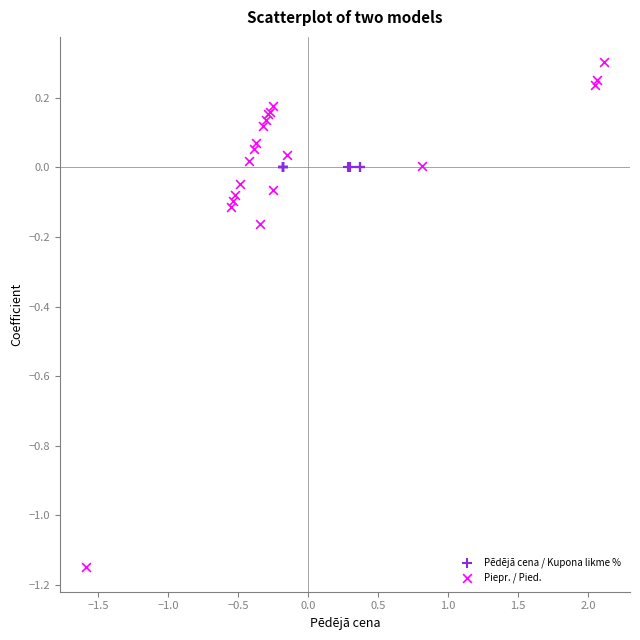

Which series contains the highest Y value?

Piepr. / Pied.